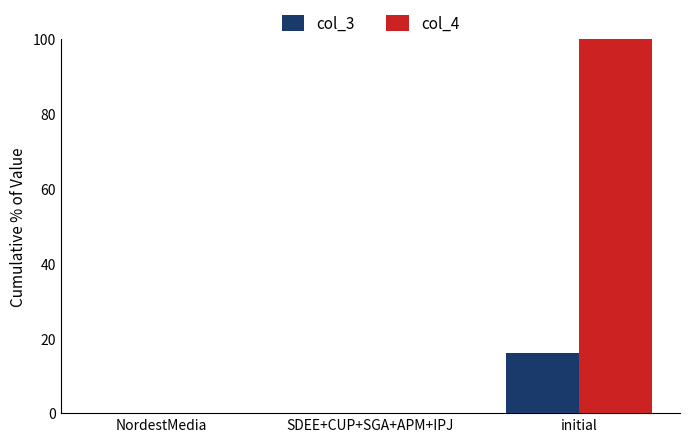

What is the greatest value displayed?

100.0